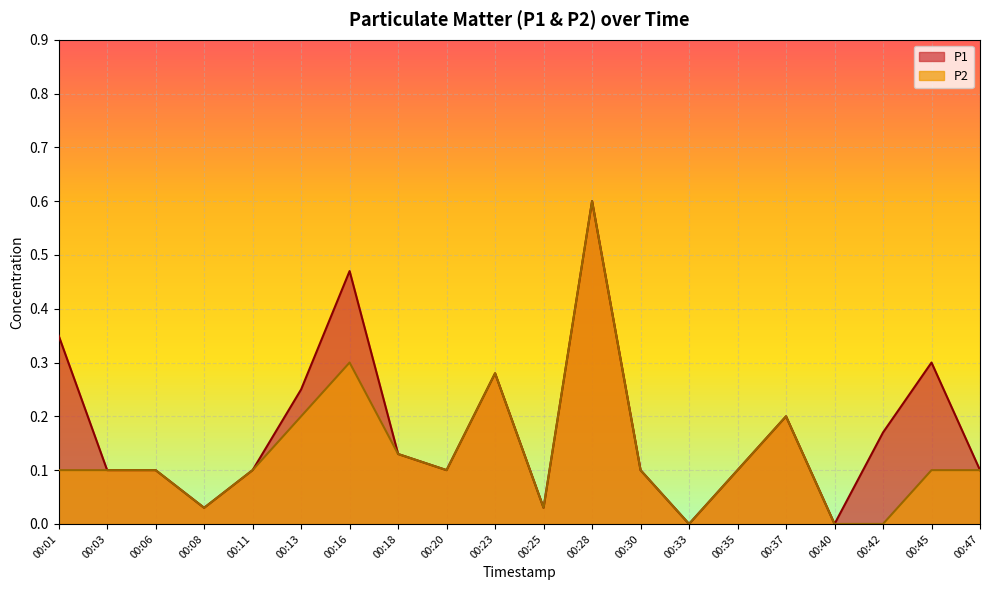

The P1 series shows 0.0 at 00:30. True or false?

False